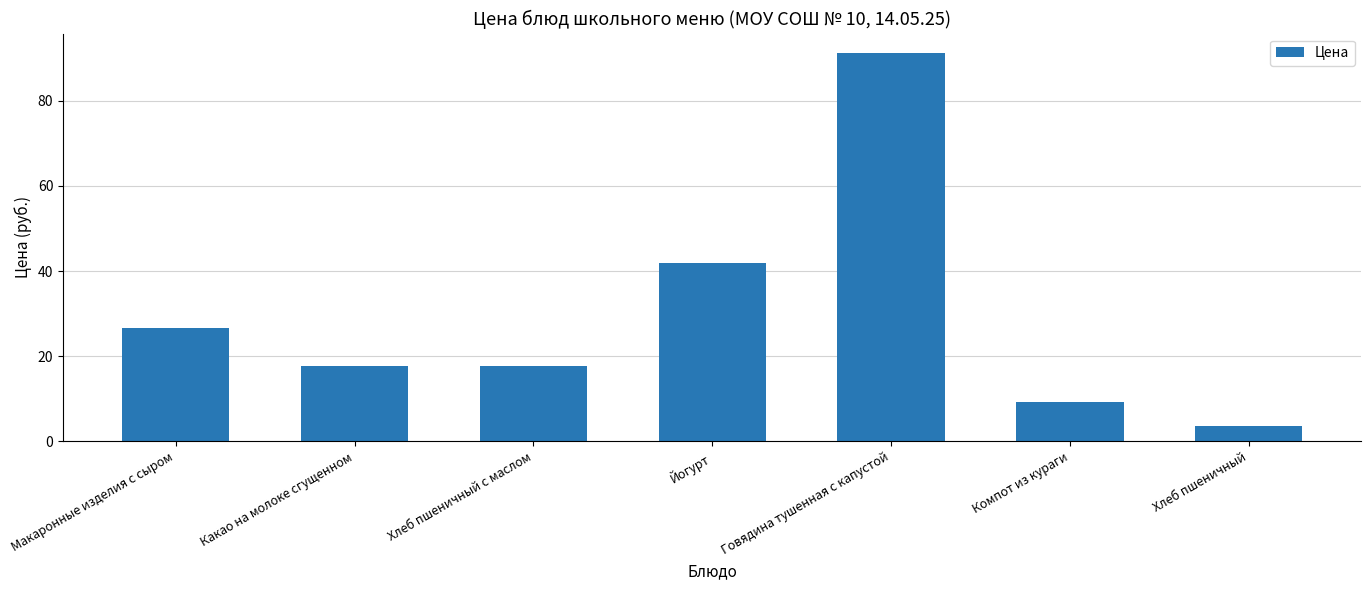

Which has a higher value, Хлеб пшеничный с маслом or Макаронные изделия с сыром?

Макаронные изделия с сыром